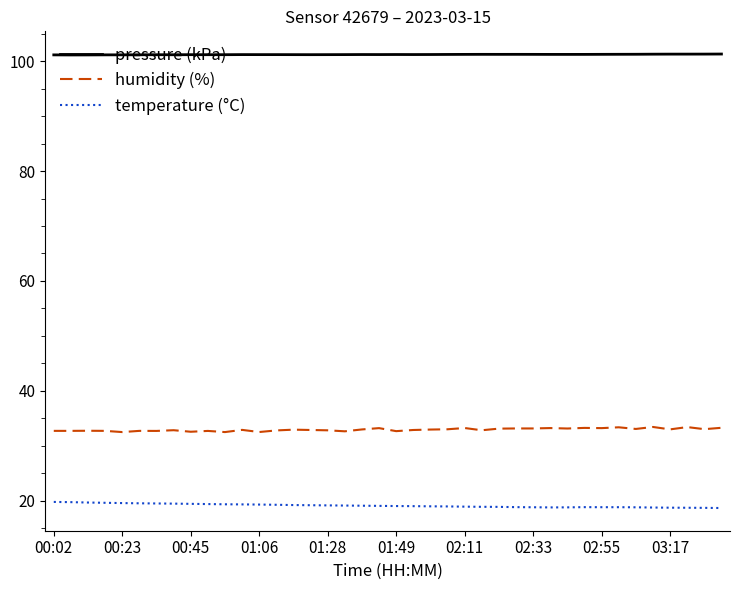

What is the difference between the maximum and second lowest values in the humidity (%) series?

0.9